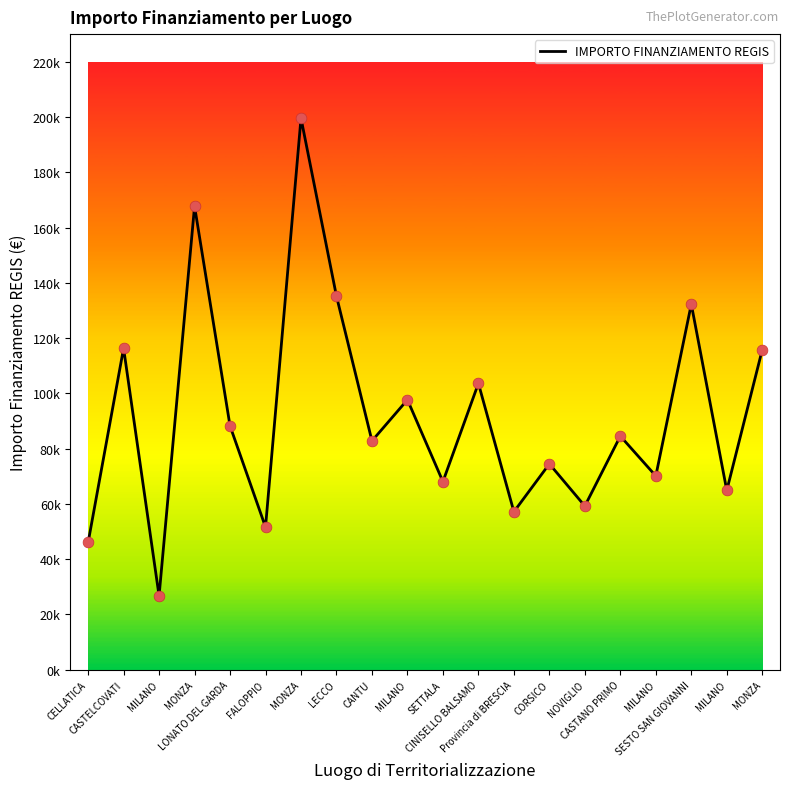

Between CINISELLO BALSAMO and CELLATICA, which is larger?

CINISELLO BALSAMO